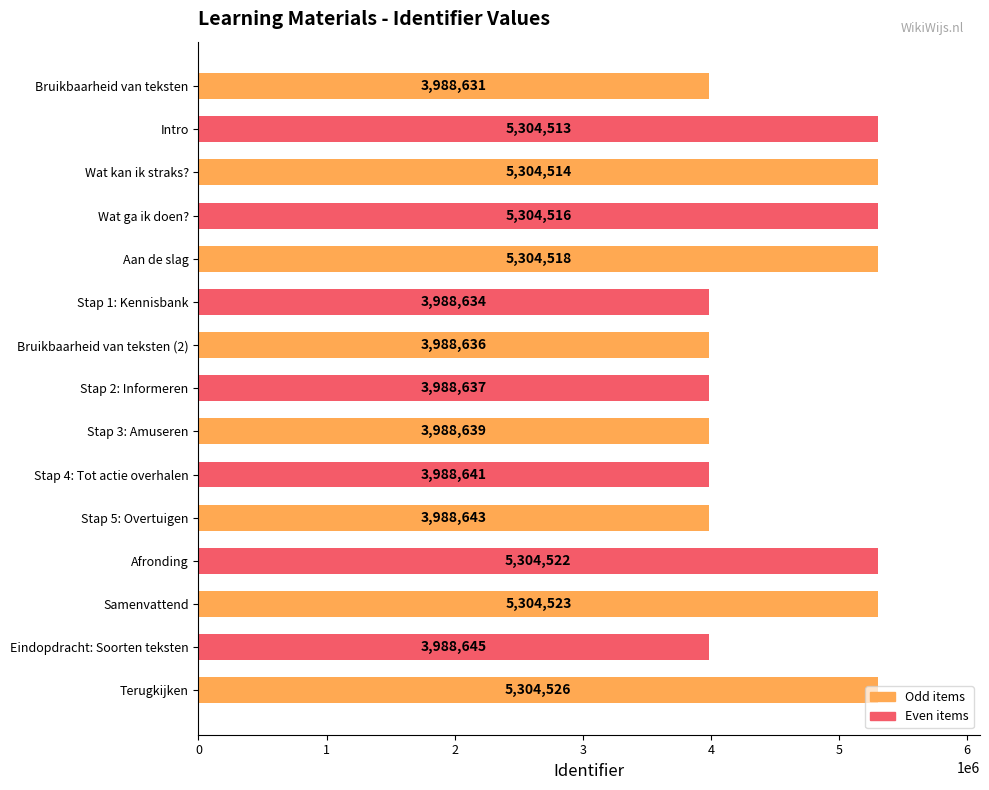

How many bars are there in total?

15